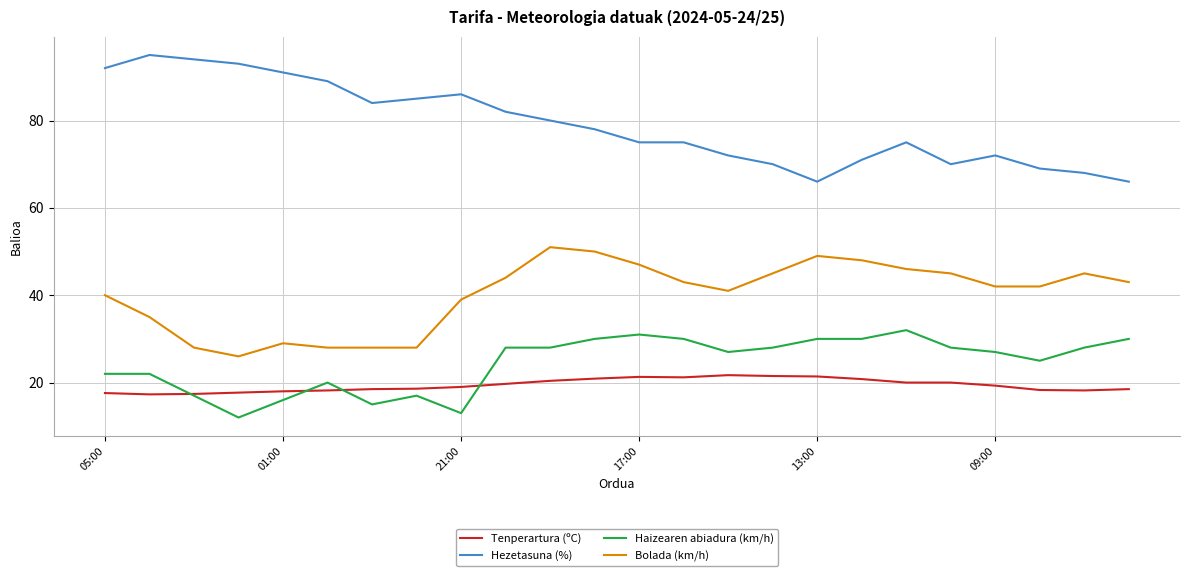

What is the difference between the maximum and second lowest values in the Tenperartura (ºC) series?

4.3